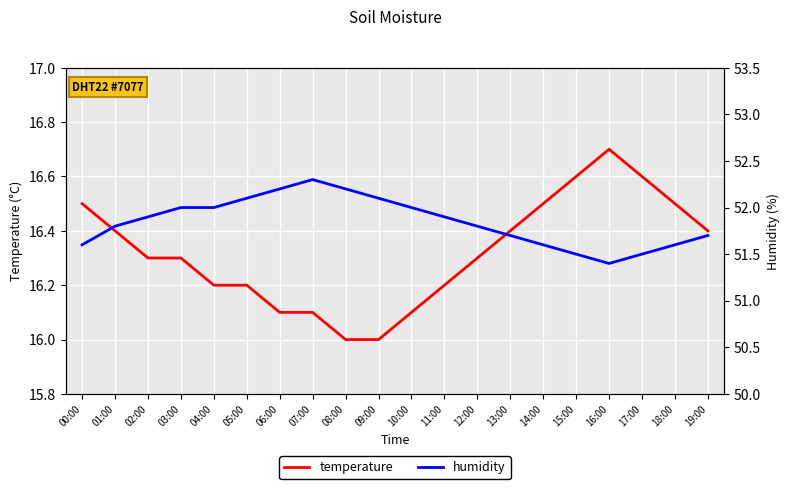

Which category has the lowest value across all series?

08:00